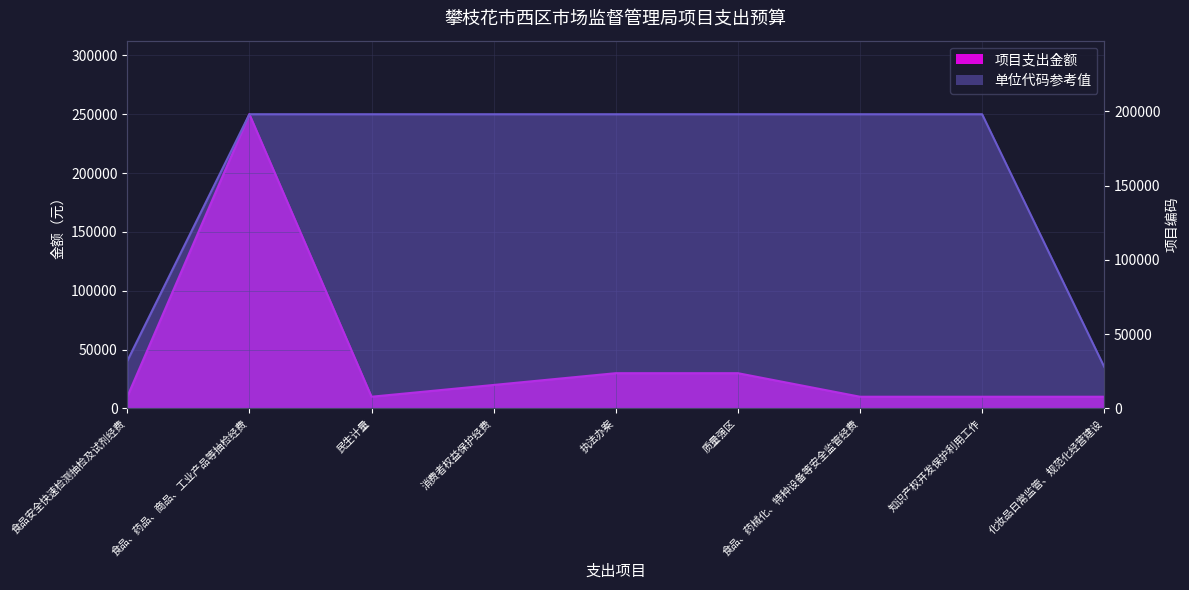

What is the label of the 1st point from the left?

食品安全快速检测抽检及试剂经费